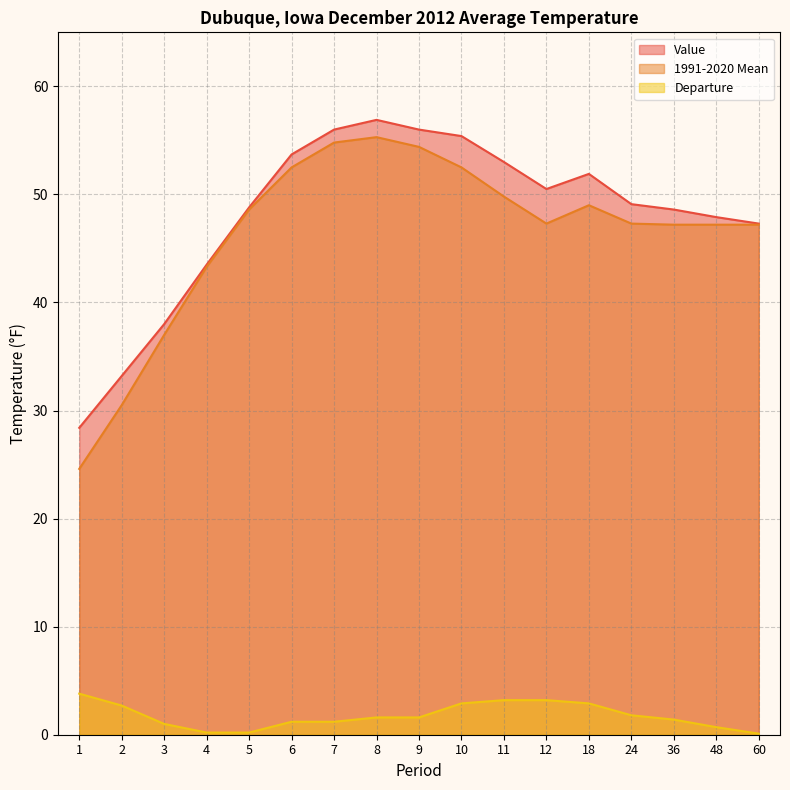

The value of Value at 3 is 51.4. True or false?

False